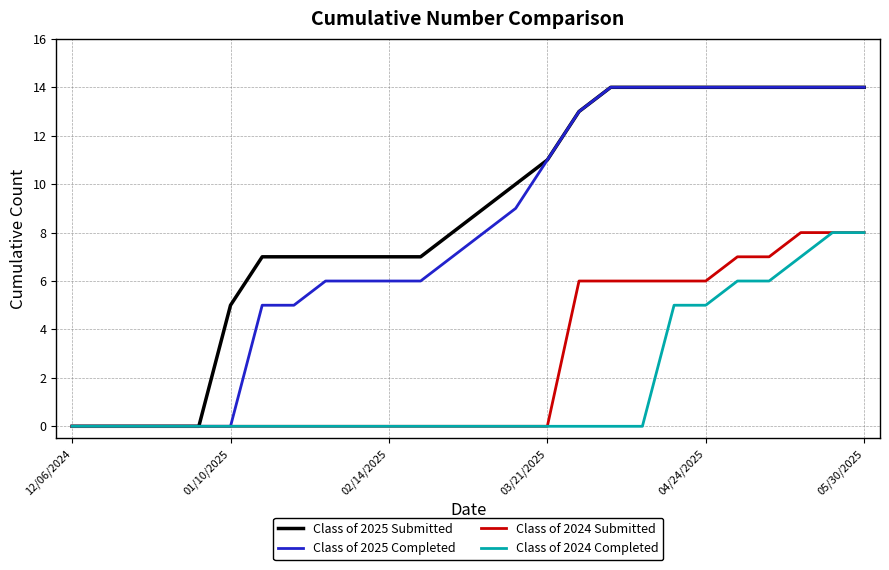

What is the maximum value shown in the chart?

14